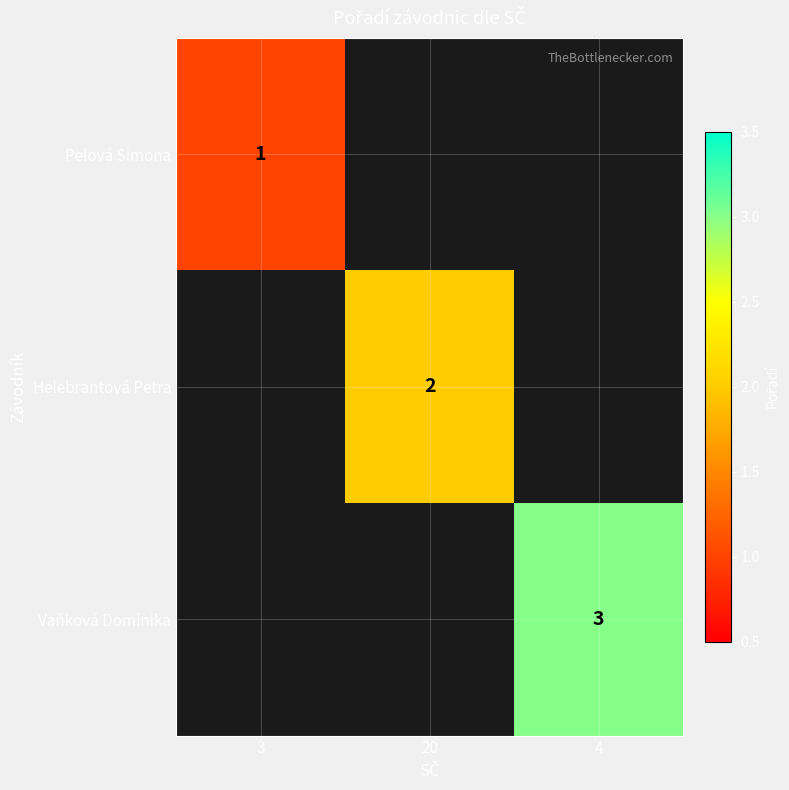

The Vaňková Dominika series shows 4 at 4. True or false?

False